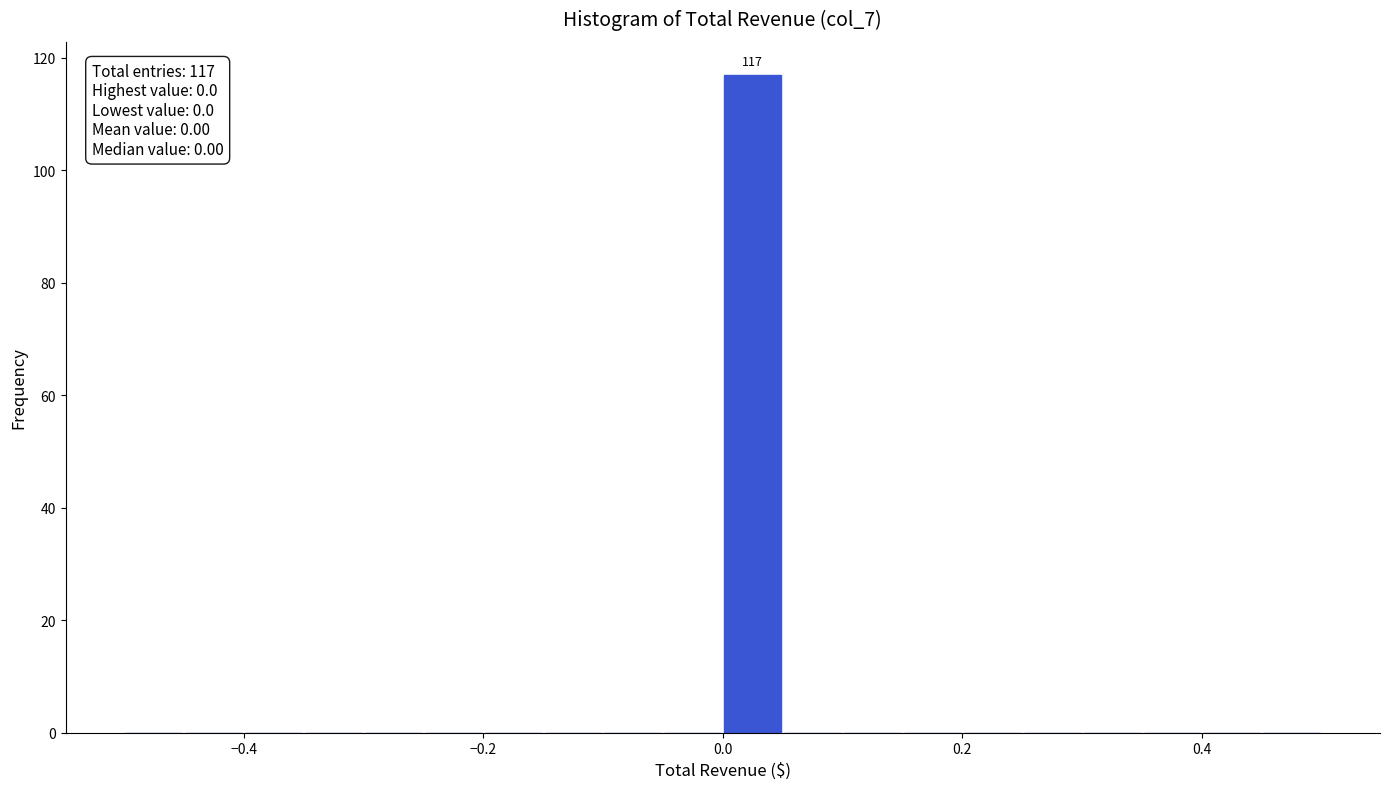

Around what value on the x-axis is the tallest bar? Give the approximate position of its centre, as read against the axis.

0.02